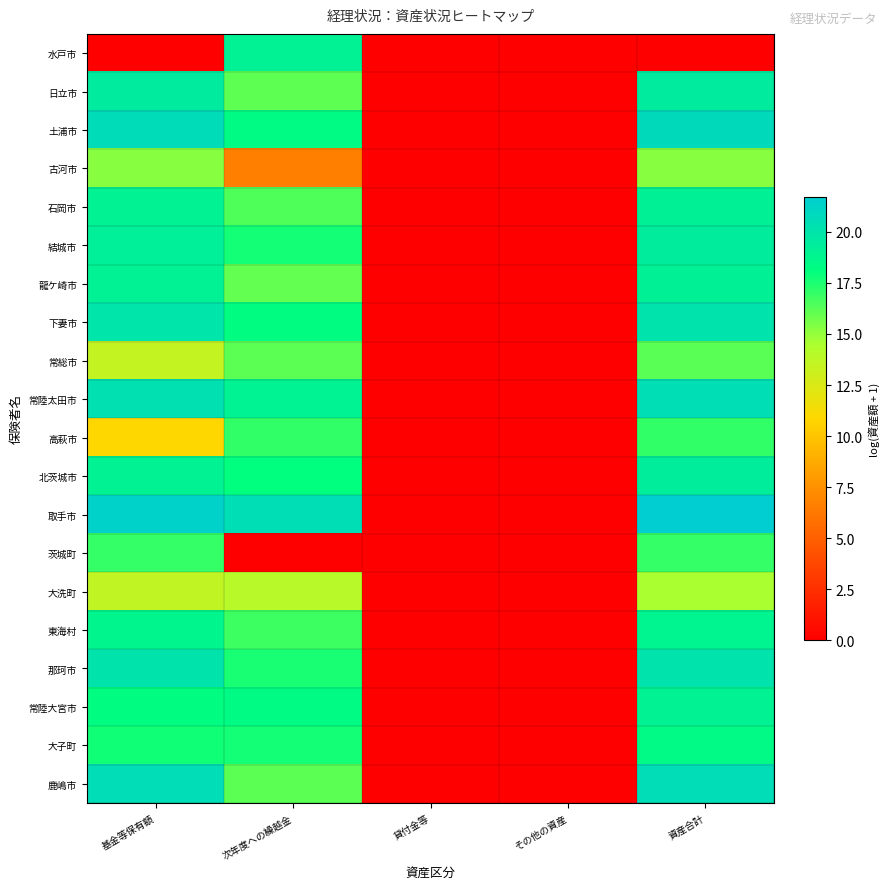

Reading right to left, what are all the values shown in this chart?

水戸市: 資産合計=0.0	その他の資産=0.0	貸付金等=0.0	次年度への繰越金=19.0	基金等保有額=0.0
日立市: 資産合計=19.5	その他の資産=0.0	貸付金等=0.0	次年度への繰越金=16.1	基金等保有額=19.5
土浦市: 資産合計=20.7	その他の資産=0.0	貸付金等=0.0	次年度への繰越金=18.4	基金等保有額=20.7
古河市: 資産合計=15.3	その他の資産=0.0	貸付金等=0.0	次年度への繰越金=6.7	基金等保有額=15.3
石岡市: 資産合計=19.0	その他の資産=0.0	貸付金等=0.0	次年度への繰越金=16.4	基金等保有額=19.0
結城市: 資産合計=19.4	その他の資産=0.0	貸付金等=0.0	次年度への繰越金=17.7	基金等保有額=19.3
龍ケ崎市: 資産合計=19.1	その他の資産=0.0	貸付金等=0.0	次年度への繰越金=16.0	基金等保有額=19.0
下妻市: 資産合計=20.1	その他の資産=0.0	貸付金等=0.0	次年度への繰越金=18.2	基金等保有額=20.0
常総市: 資産合計=16.2	その他の資産=0.0	貸付金等=0.0	次年度への繰越金=16.2	基金等保有額=13.5
常陸太田市: 資産合計=20.5	その他の資産=0.0	貸付金等=0.0	次年度への繰越金=18.9	基金等保有額=20.3
高萩市: 資産合計=17.1	その他の資産=0.0	貸付金等=0.0	次年度への繰越金=17.1	基金等保有額=10.9
北茨城市: 資産合計=19.3	その他の資産=0.0	貸付金等=0.0	次年度への繰越金=18.1	基金等保有額=19.0
取手市: 資産合計=21.7	その他の資産=0.0	貸付金等=0.0	次年度への繰越金=20.5	基金等保有額=21.4
茨城町: 資産合計=17.0	その他の資産=0.0	貸付金等=0.0	次年度への繰越金=0.0	基金等保有額=17.0
大洗町: 資産合計=14.5	その他の資産=0.0	貸付金等=0.0	次年度への繰越金=14.0	基金等保有額=13.6
東海村: 資産合計=18.9	その他の資産=0.0	貸付金等=0.0	次年度への繰越金=16.8	基金等保有額=18.7
那珂市: 資産合計=20.1	その他の資産=0.0	貸付金等=0.0	次年度への繰越金=17.6	基金等保有額=20.0
常陸大宮市: 資産合計=19.0	その他の資産=0.0	貸付金等=0.0	次年度への繰越金=18.4	基金等保有額=18.2
大子町: 資産合計=18.4	その他の資産=0.0	貸付金等=0.0	次年度への繰越金=17.7	基金等保有額=17.7
鹿嶋市: 資産合計=20.6	その他の資産=0.0	貸付金等=0.0	次年度への繰越金=16.2	基金等保有額=20.6